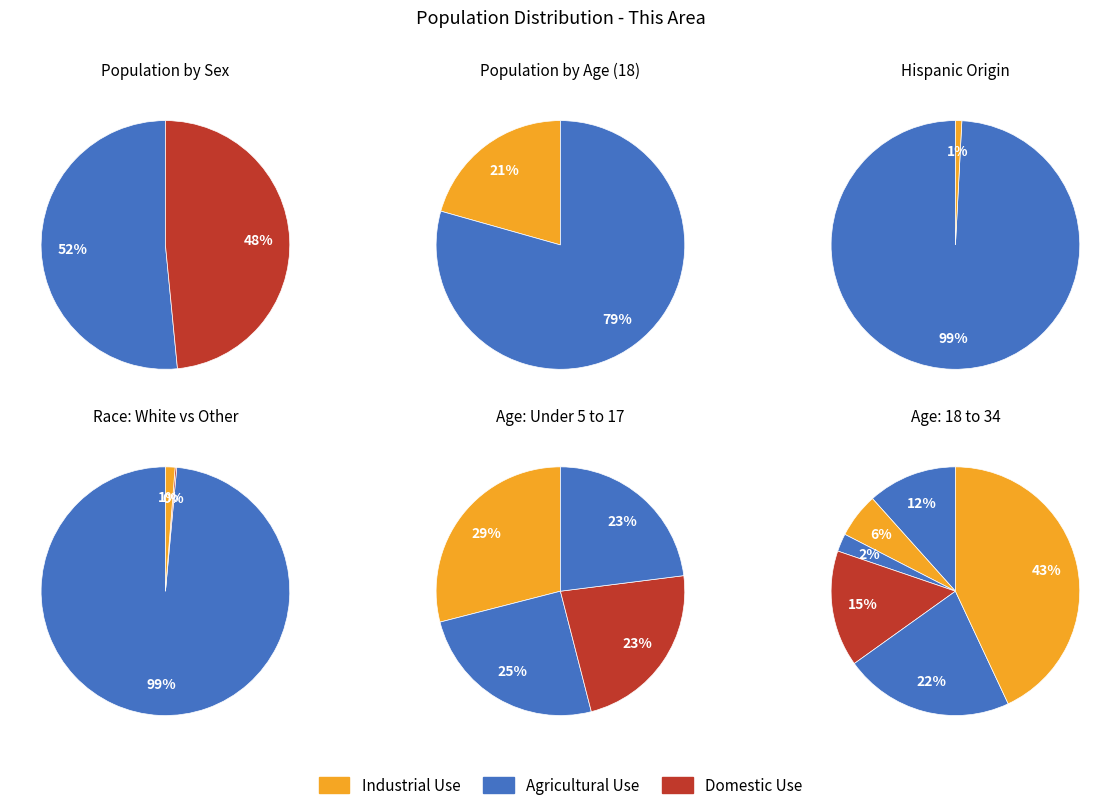

Rank the categories by Under 18 years value from highest to lowest.

4, 1, 2, 3, 0, 5